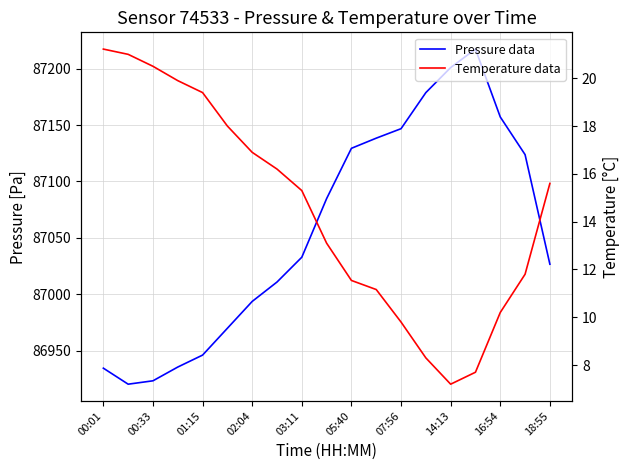

At 13, list the series in order from smallest to largest.

temperature, pressure